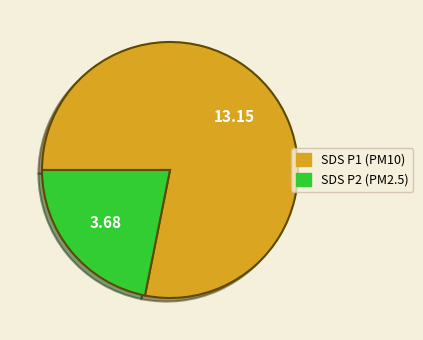

Which slice is the largest?

SDS P1 (PM10)